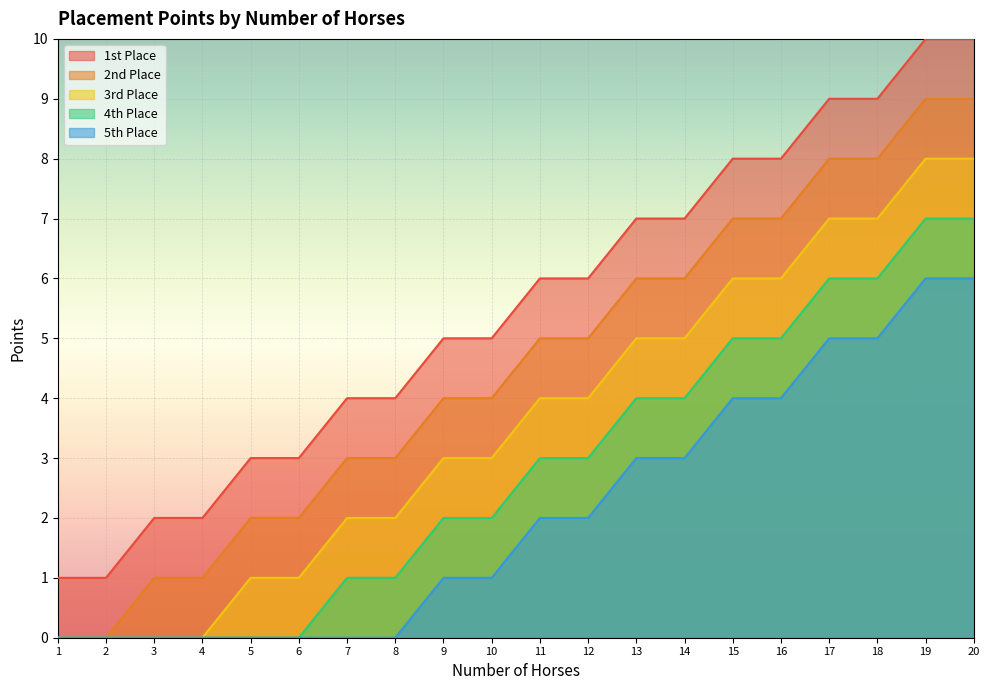

How many data points in 4th Place are above 3?

8